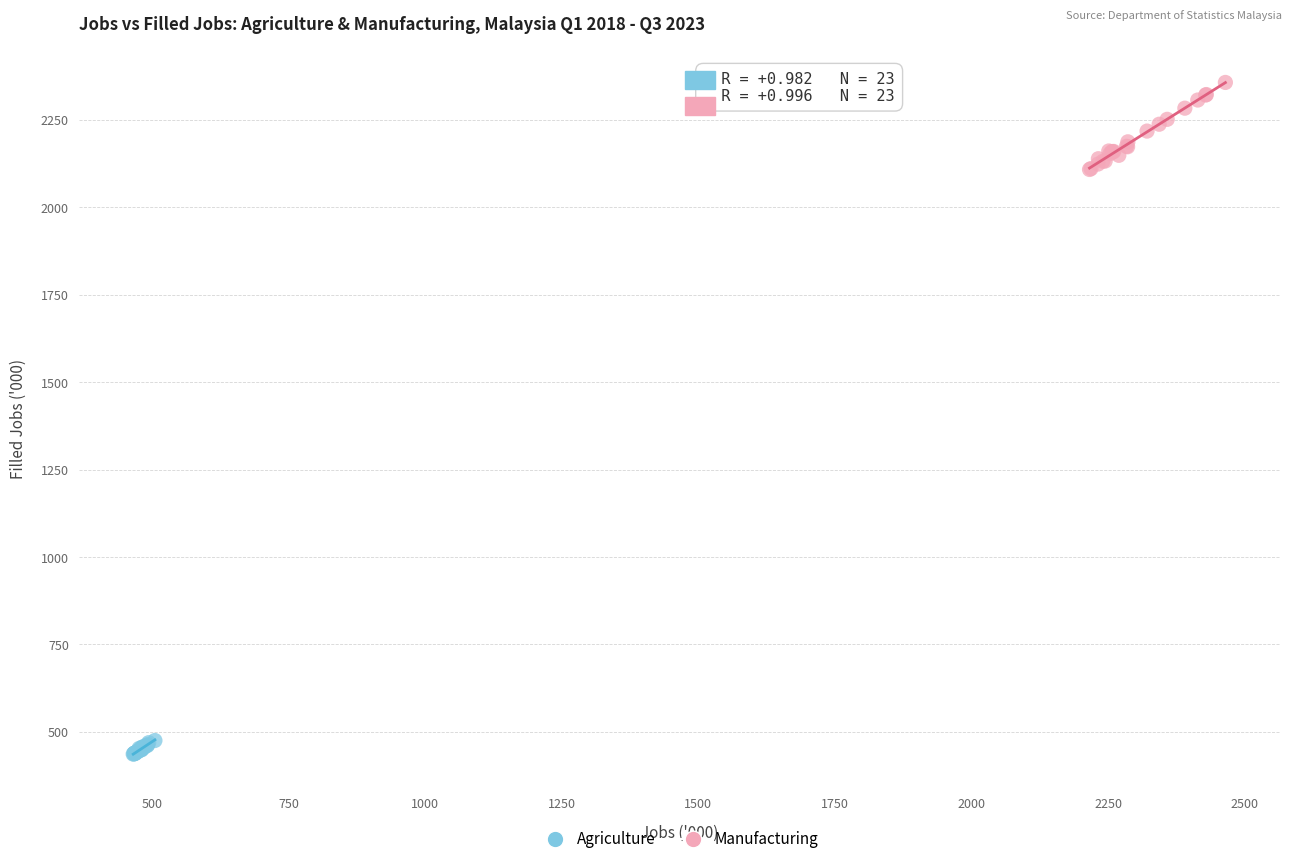

Which series reaches the maximum Y coordinate?

Manufacturing